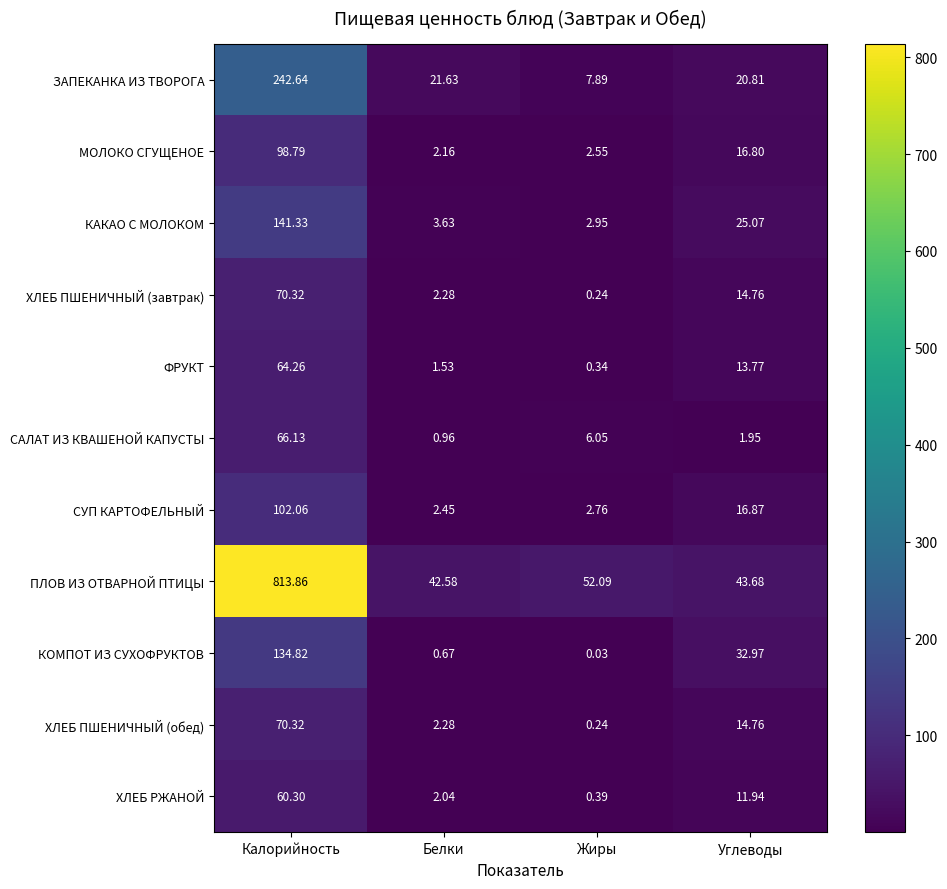

How many values in the МОЛОКО СГУЩЕНОЕ series exceed 16?

2